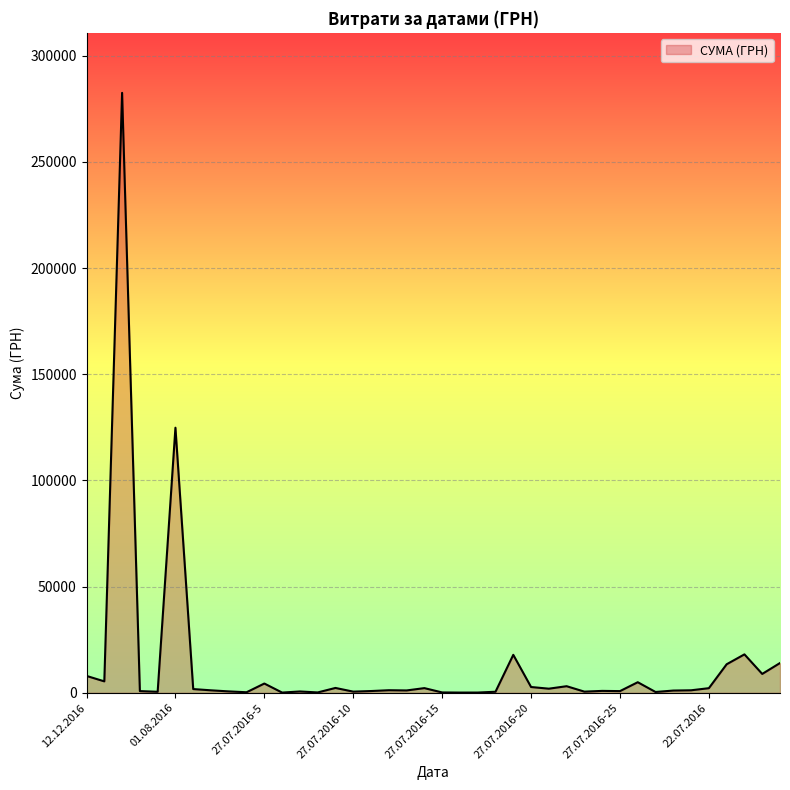

What is the difference between the maximum and minimum values?

282374.1